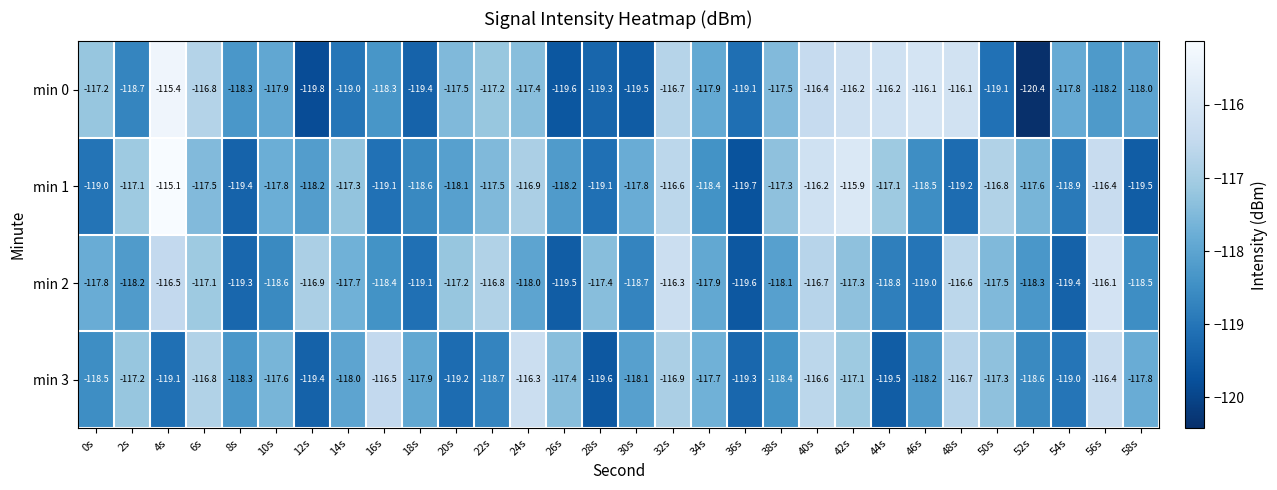

Where does the min 1 series first go above -117?

4s